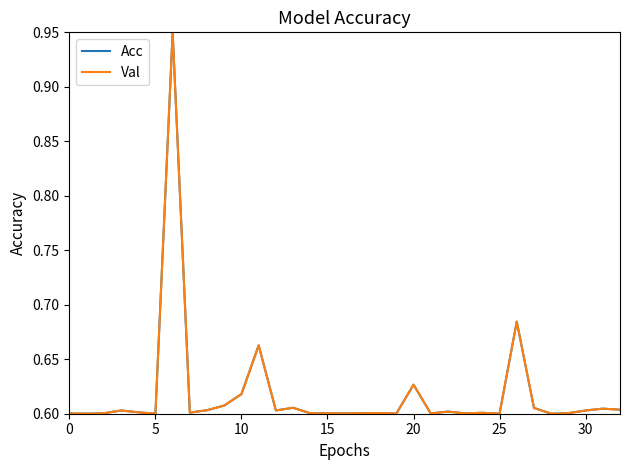

What are all the series names shown in the legend?

Acc, Val